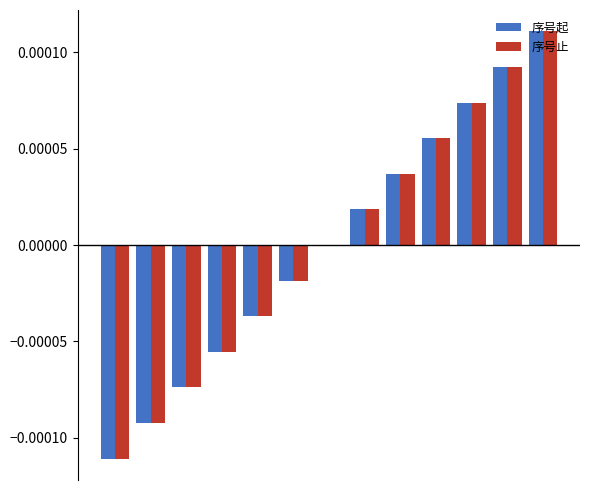

Are the bars grouped side by side (vs. stacked)?

Yes